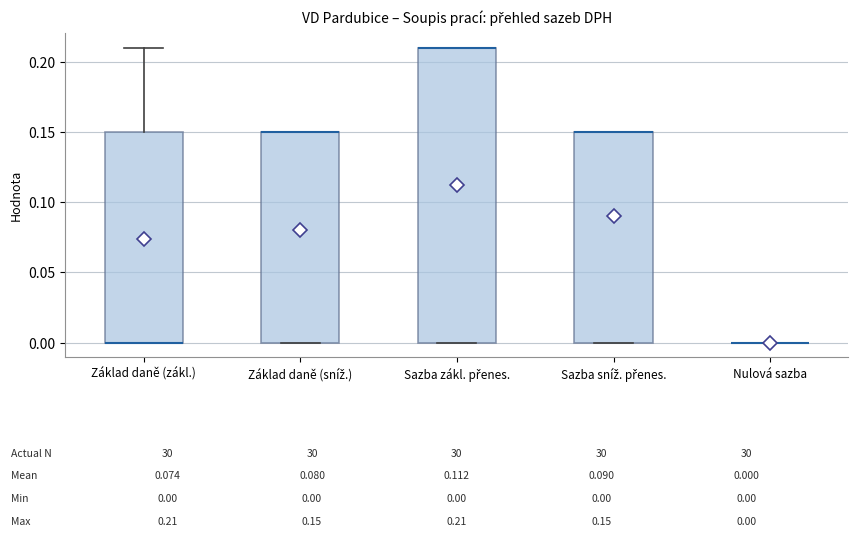

Which box is the tallest, from its lower edge to its upper edge?

Sazba zákl. přenes.